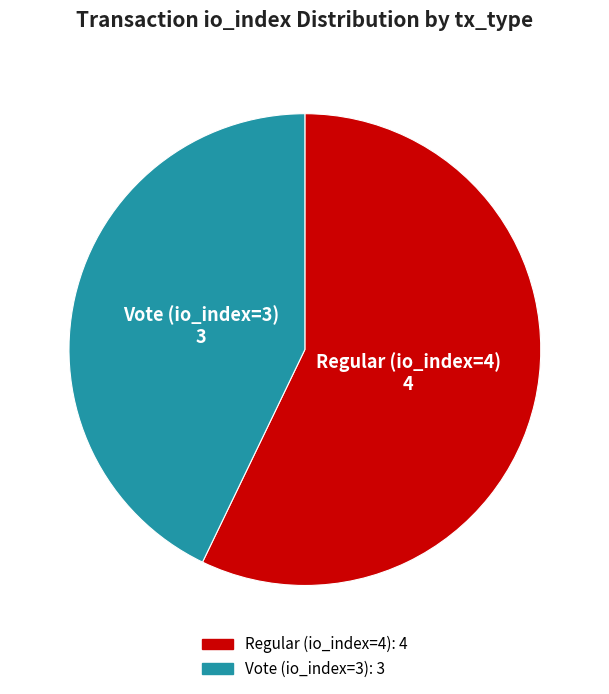

What is the ratio of the value at Regular (io_index=4) to the value at Vote (io_index=3)?

1.3